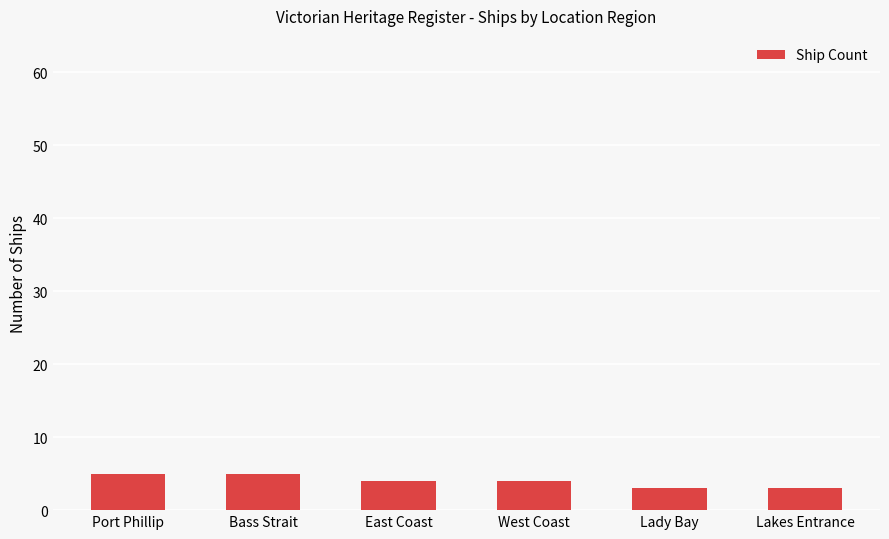

What is the smallest value displayed?

3